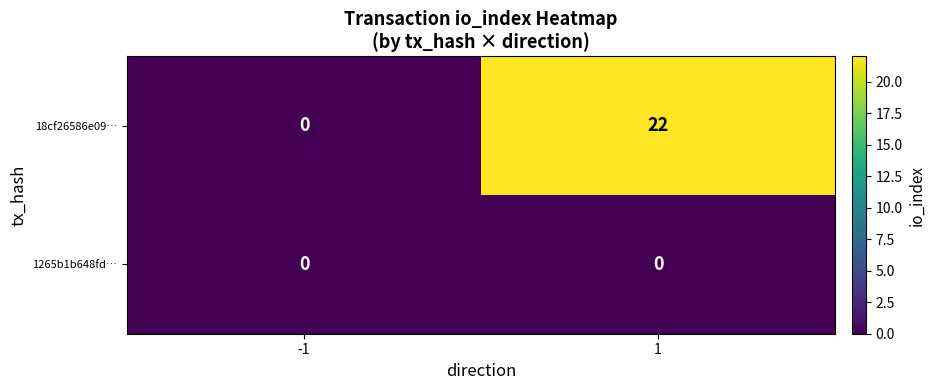

How many categories are shown in the chart?

2